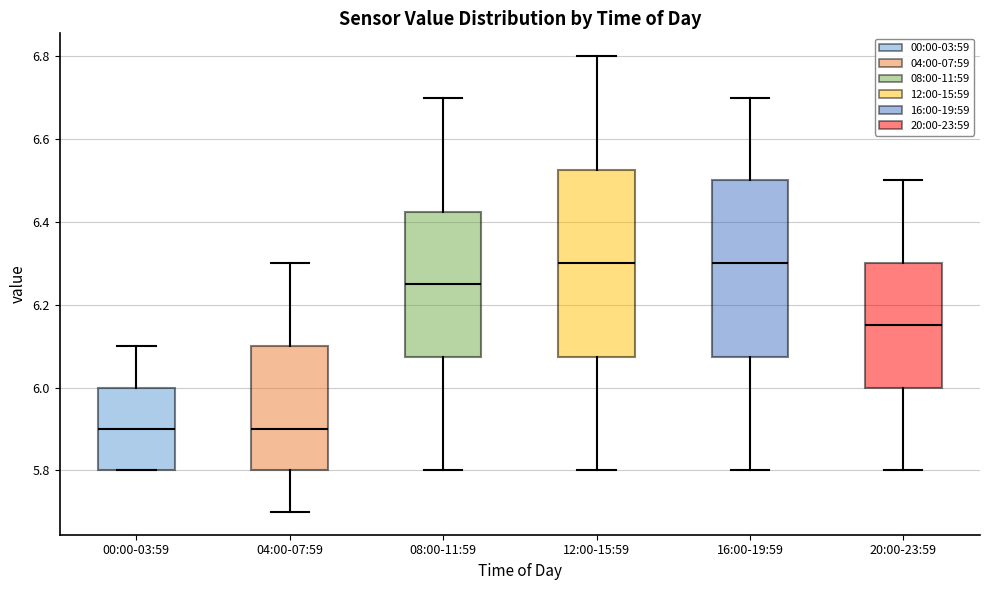

Where does the median line of the box for 04:00-07:59 sit on the y-axis? The values are not printed on the chart, so give them approximately, as read against the axis.

5.90